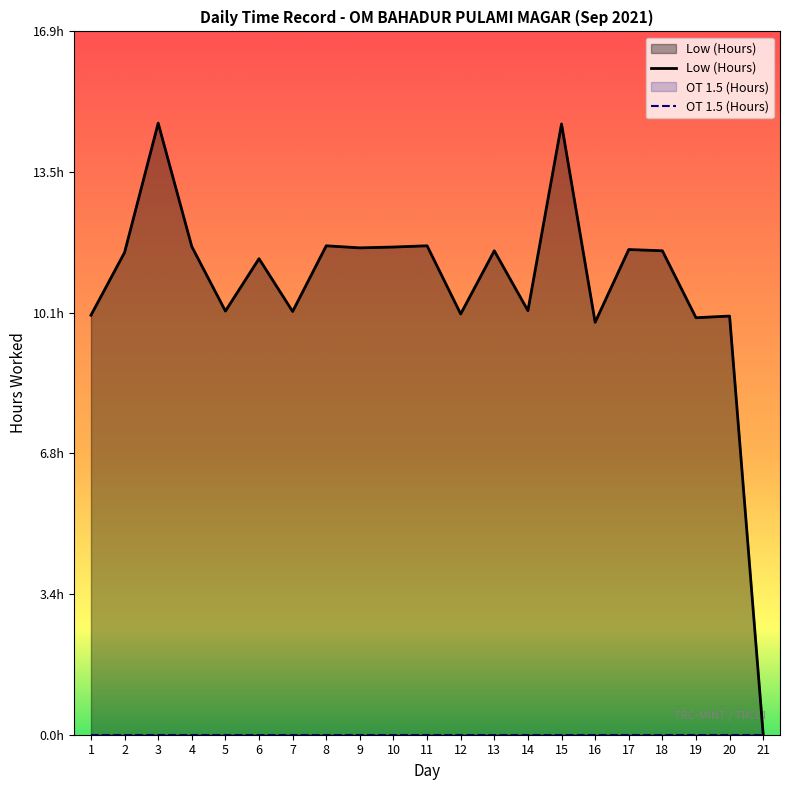

The chart shows a value of 7.3 at 13. True or false?

False